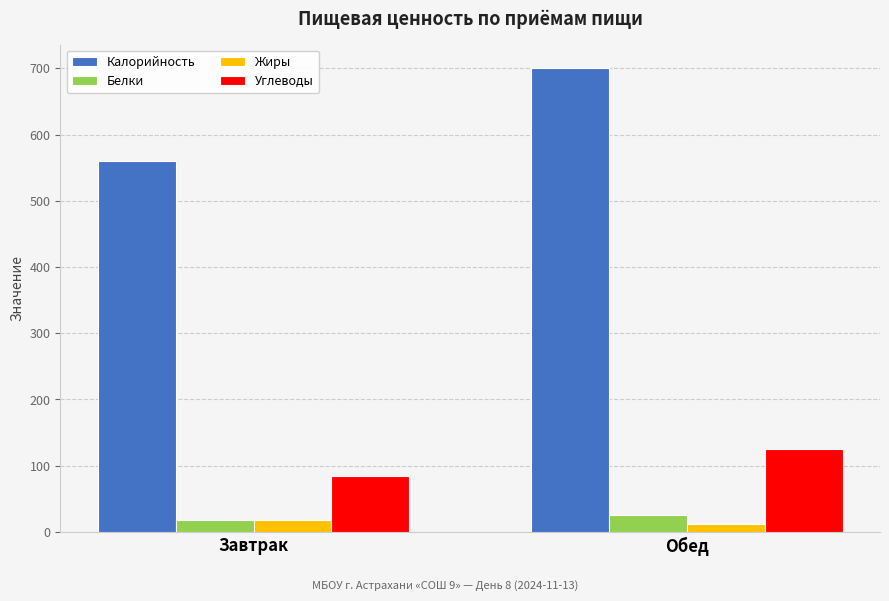

What is the sum of all Жиры values?

29.7